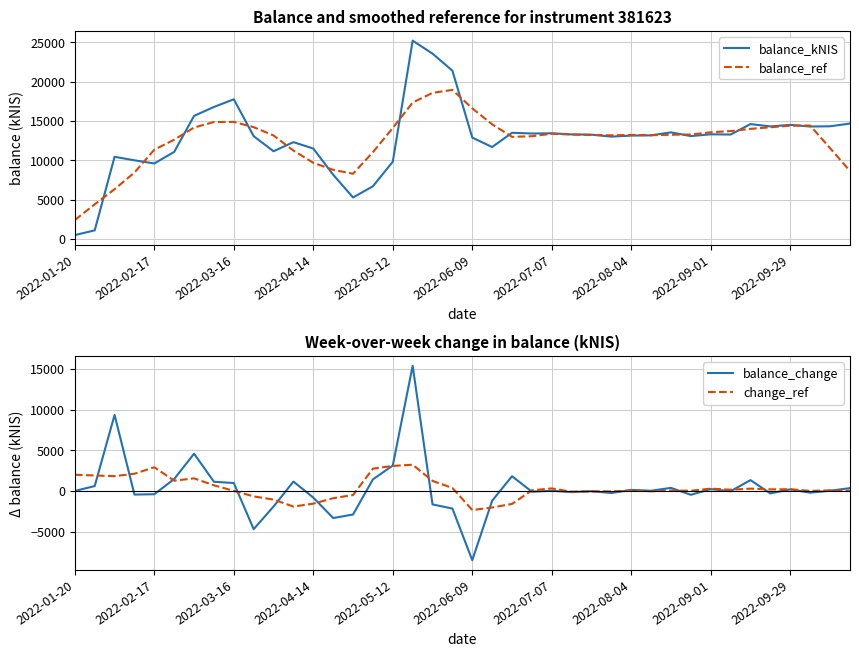

True or false: balance_kNIS and balance_change intersect in this chart.

False